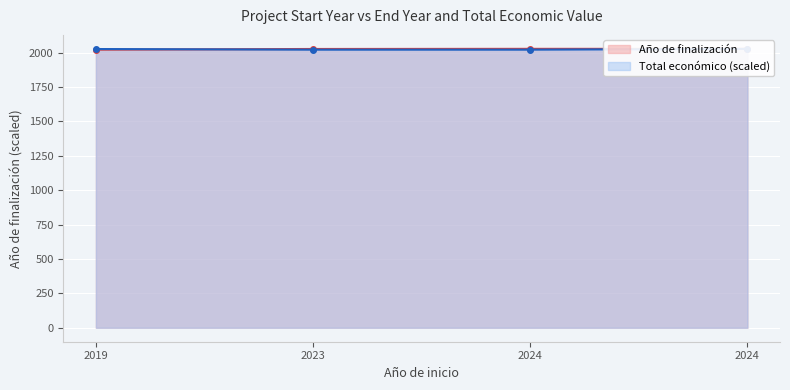

What is the sum of the Total económico values at 2024 and 2023?

4048.0